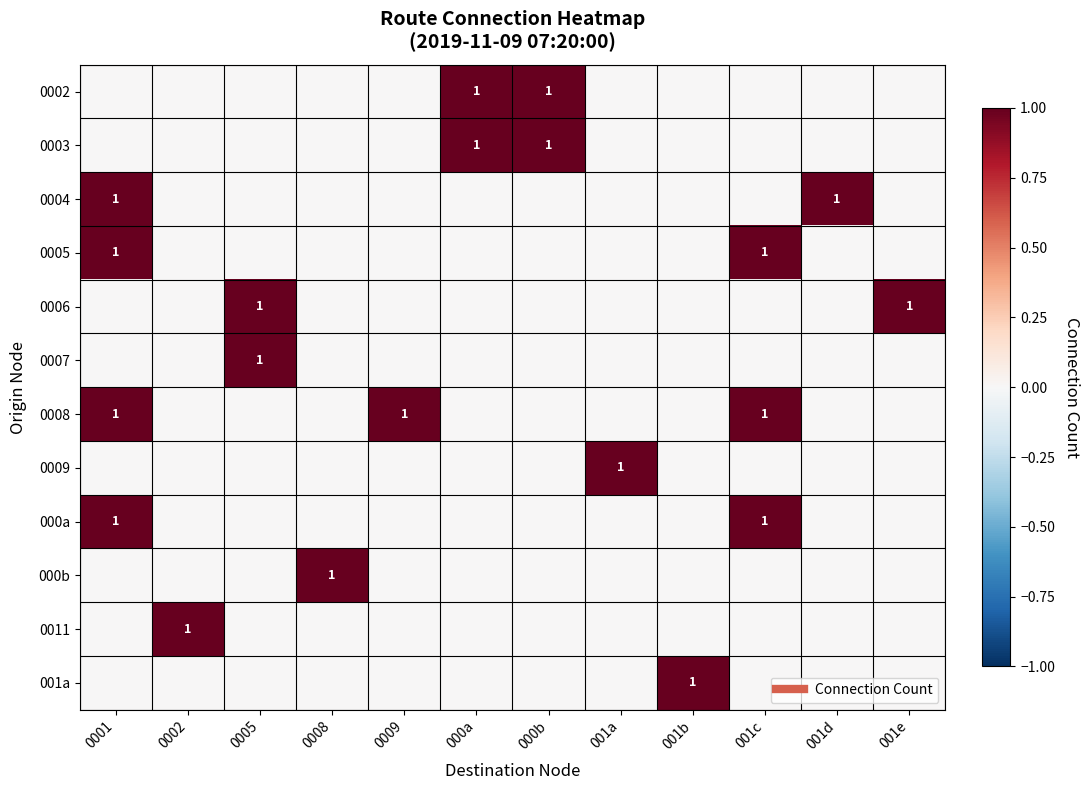

List the labels in order of 0004 value, largest first.

0001, 001d, 0002, 0005, 0008, 0009, 000a, 000b, 001a, 001b, 001c, 001e